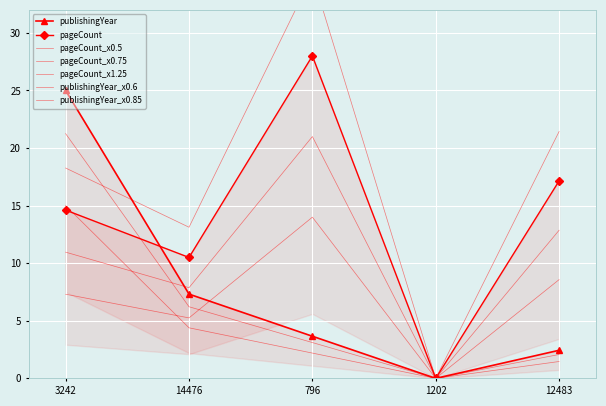

List the series in order of their peak value, highest first.

pageCount, publishingYear